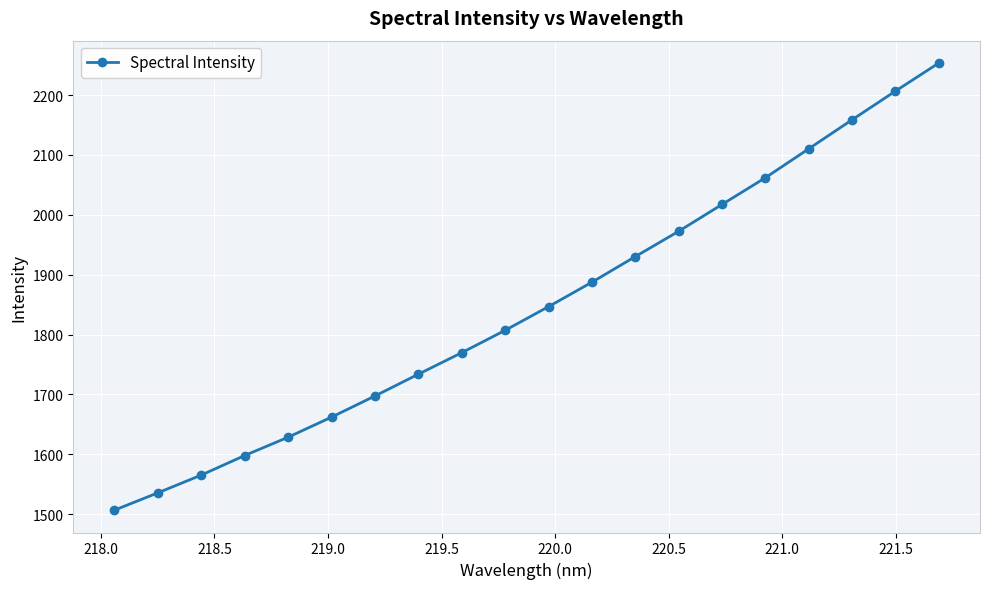

True or false: there are more than 2 points higher than both neighbors.

False